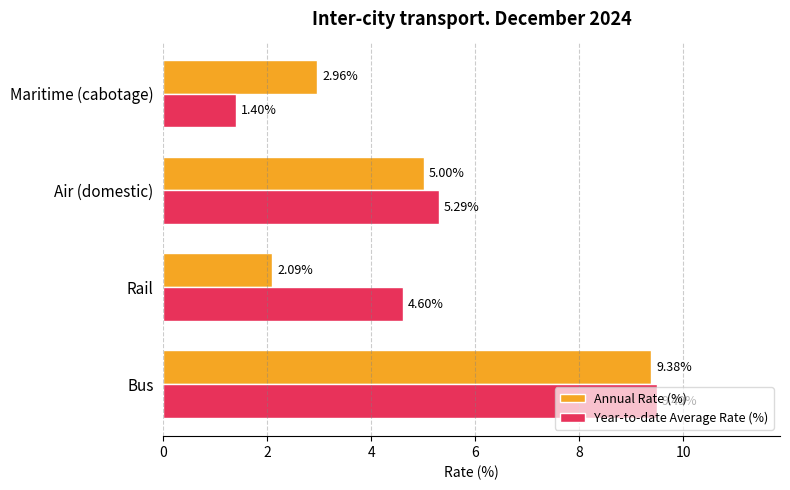

Rank the series by their maximum value, from lowest to highest.

Annual Rate (%), Year-to-date Average Rate (%)